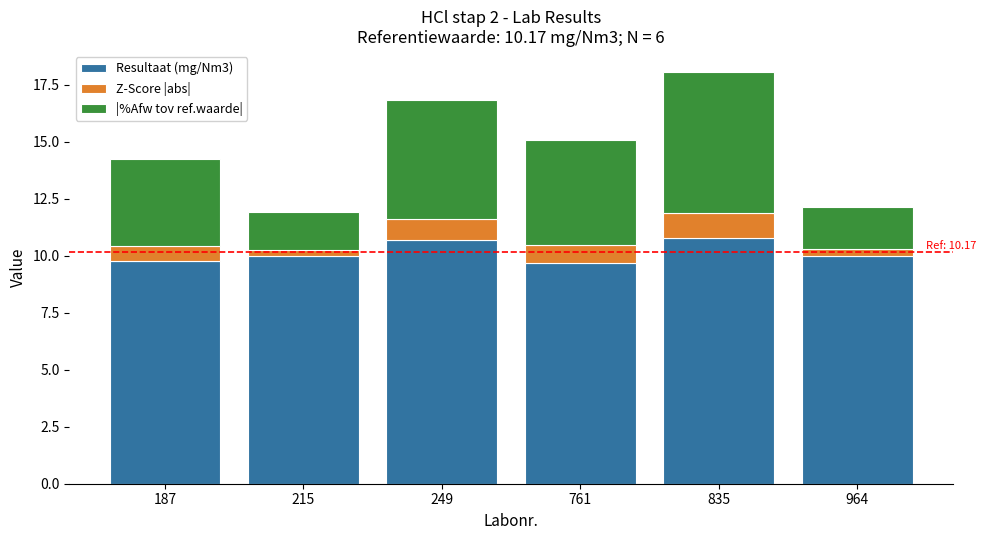

At which category is the sum across all series the highest?

835